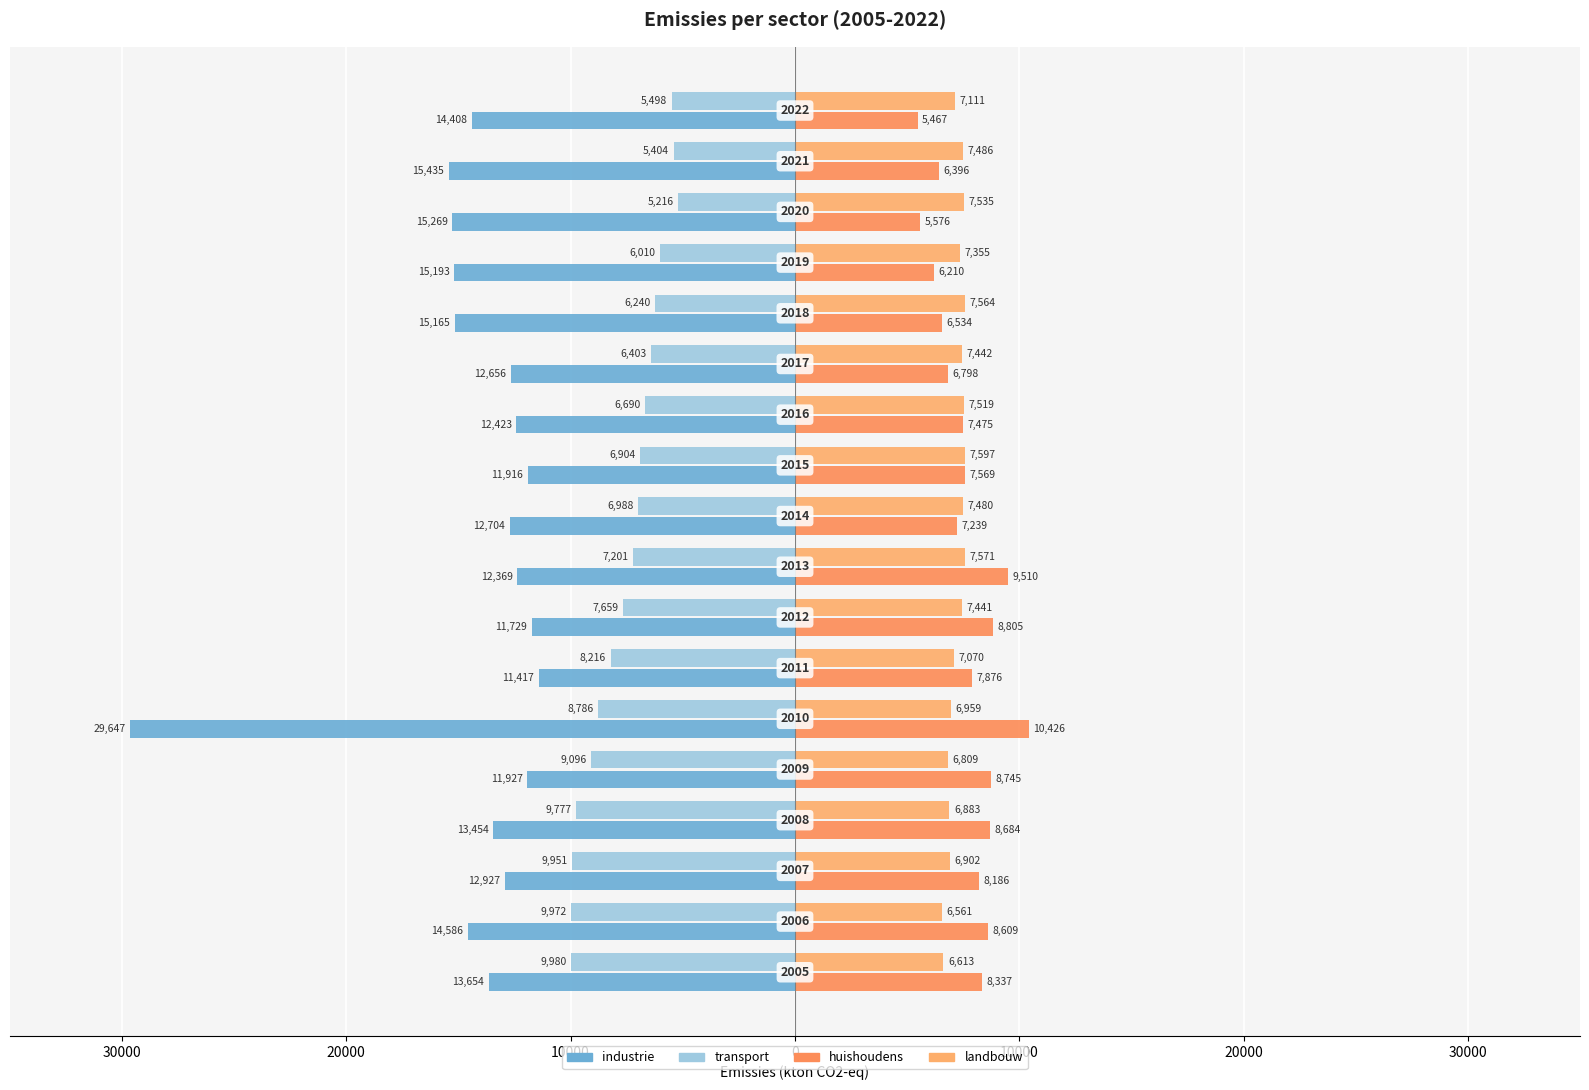

Reading right to left, transcribe all the data shown in this chart.

industrie: -14408	-15435	-15269	-15193	-15165	-12656	-12423	-11916	-12704	-12369	-11729	-11417	-29647	-11927	-13454	-12927	-14586	-13654
transport: -5498	-5404	-5216	-6010	-6240	-6403	-6690	-6904	-6988	-7201	-7659	-8216	-8786	-9096	-9777	-9951	-9972	-9980
huishoudens: 5467	6396	5576	6210	6534	6798	7475	7569	7239	9510	8805	7876	10426	8745	8684	8186	8609	8337
landbouw: 7111	7486	7535	7355	7564	7442	7519	7597	7480	7571	7441	7070	6959	6809	6883	6902	6561	6613